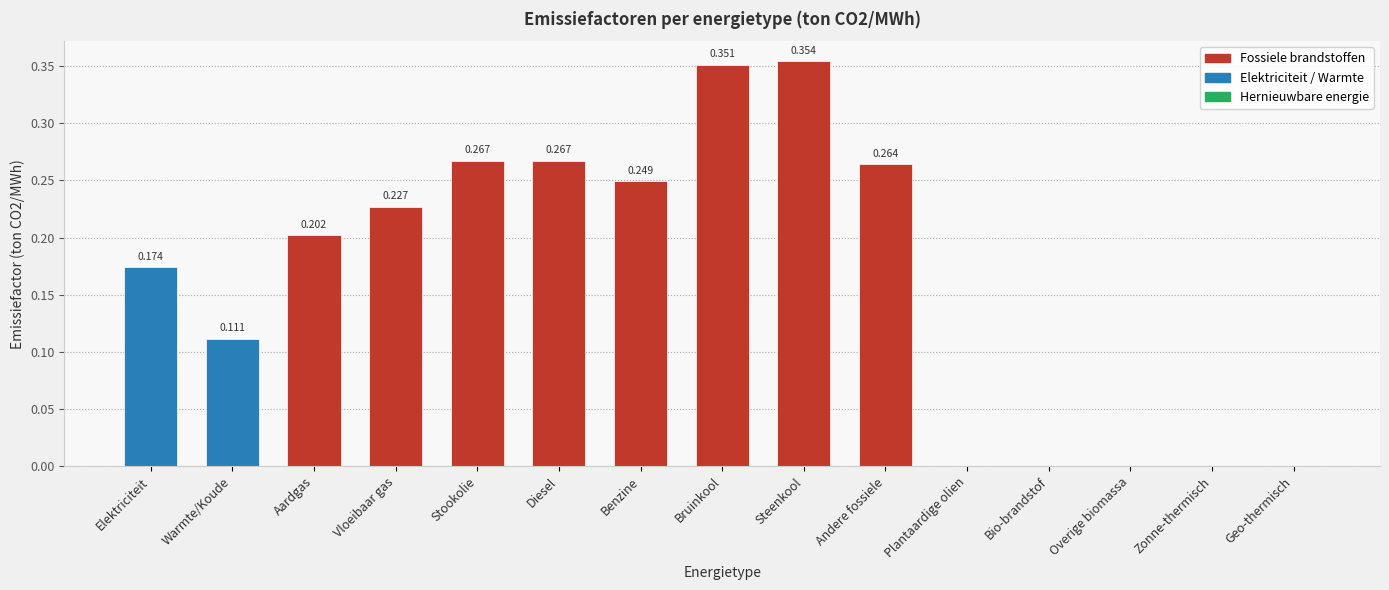

How many positive values are there?

10